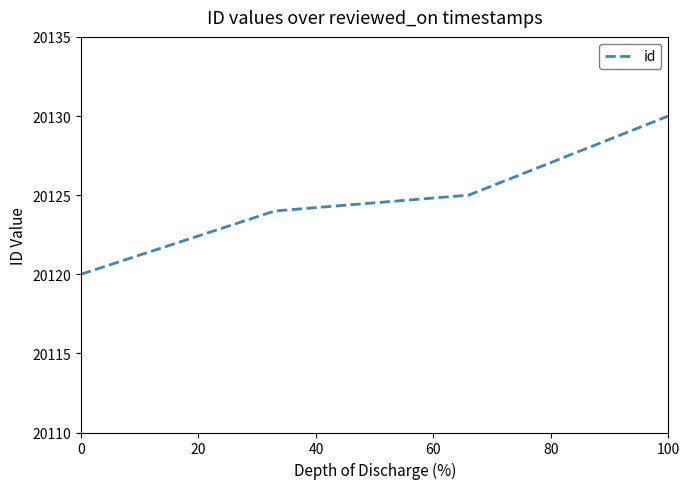

Count the number of categories in the chart.

4